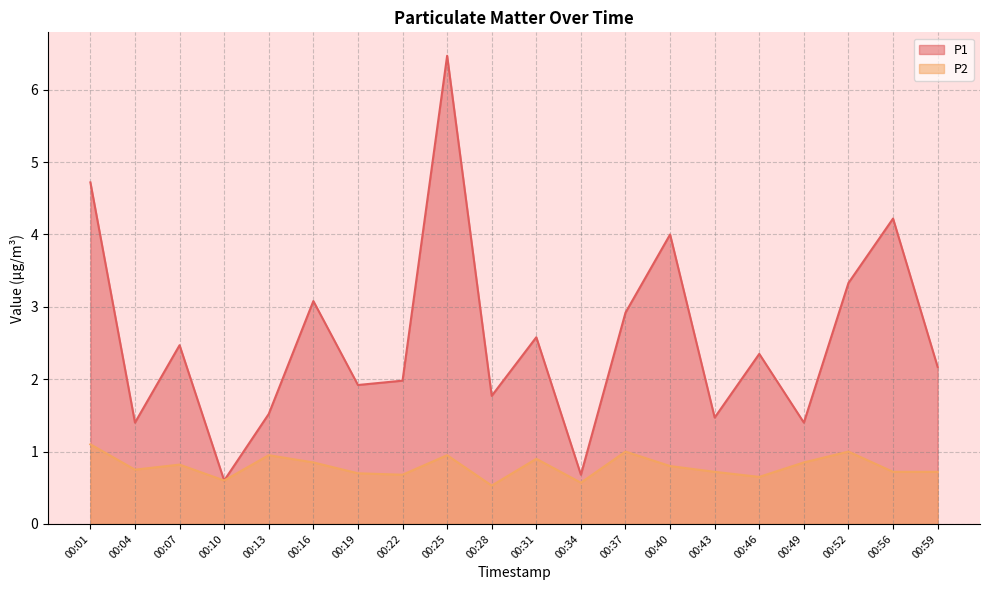

How many data points in P1 are less than 2?

9